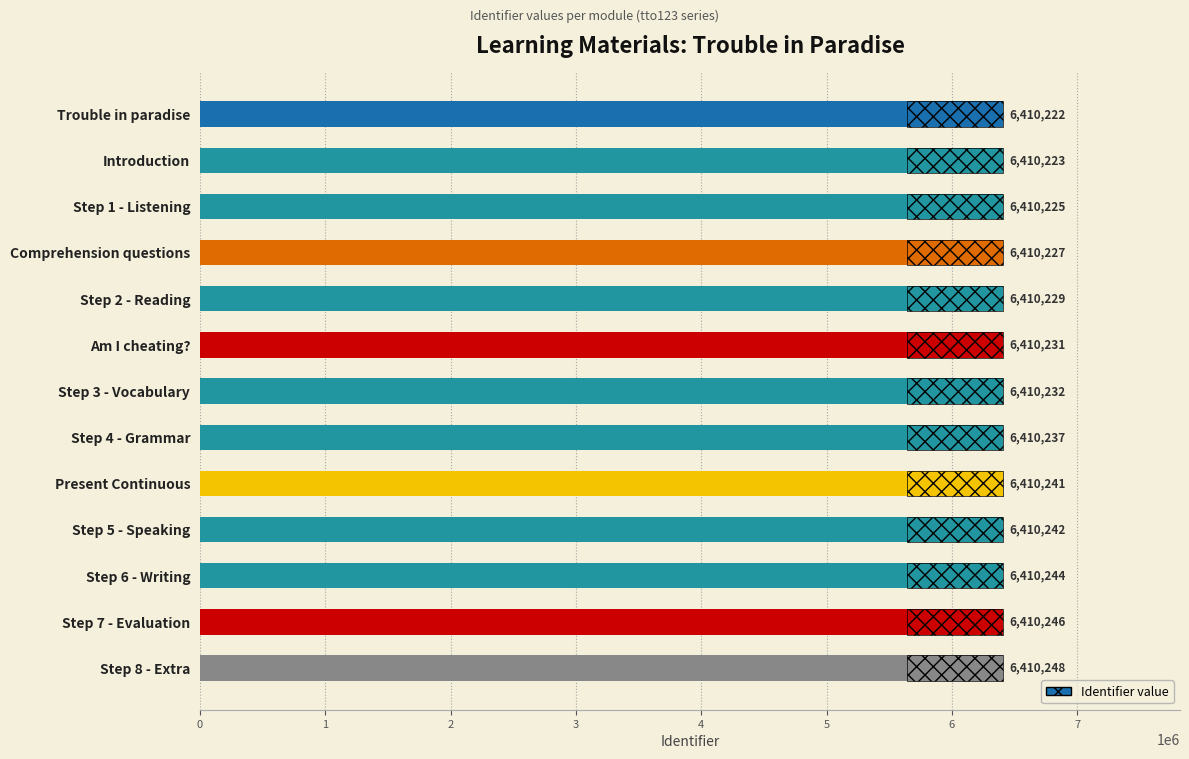

How many bars are there in total?

13